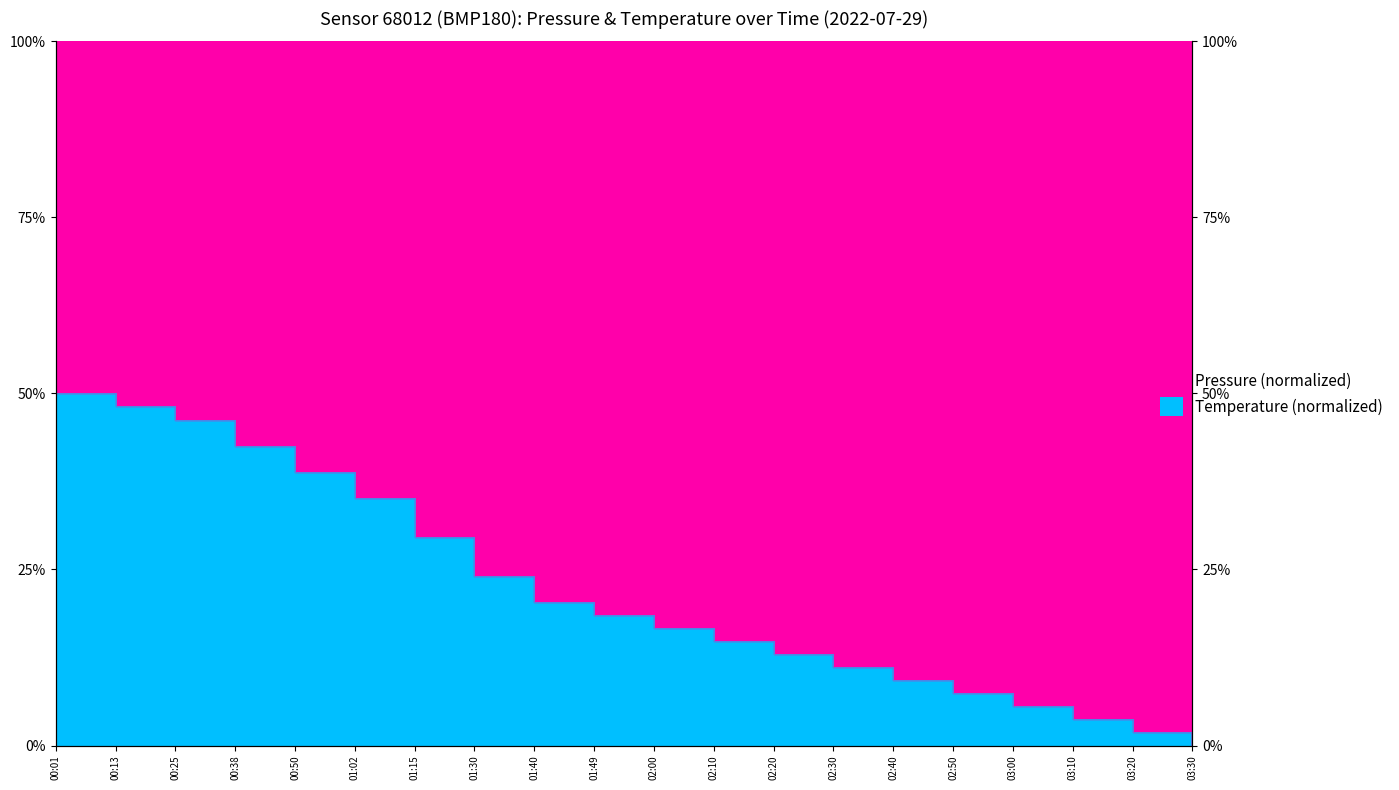

Reading left to right, transcribe all the data shown in this chart.

00:01=50.0	00:13=48.1	00:25=46.3	00:38=42.6	00:50=38.9	01:02=35.2	01:15=29.6	01:30=24.1	01:40=20.4	01:49=18.5	02:00=16.7	02:10=14.8	02:20=13.0	02:30=11.1	02:40=9.3	02:50=7.4	03:00=5.6	03:10=3.7	03:20=1.9	03:30=0.0